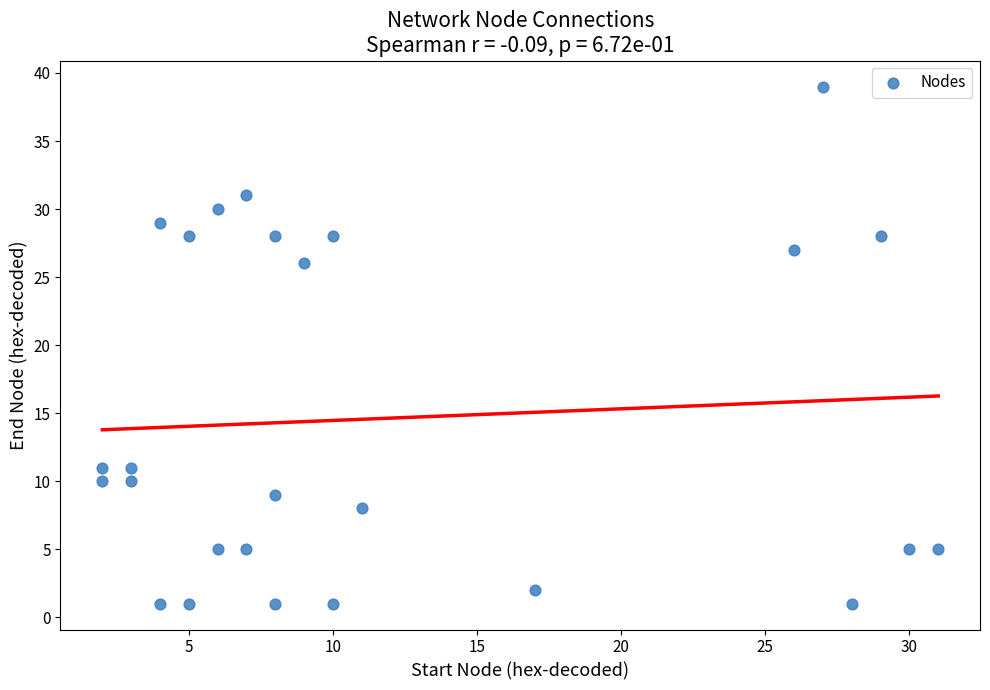

What Y value in the scatter plot is closest to 20?

26